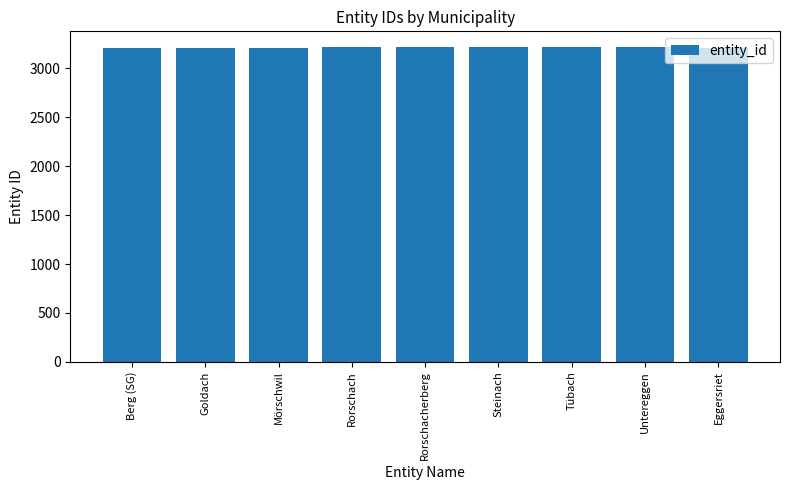

What position from the left is Rorschacherberg?

5